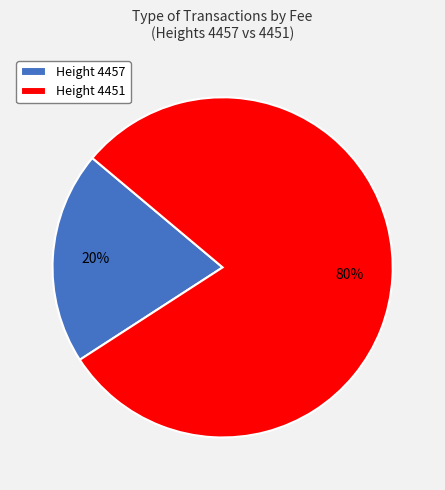

To the nearest percent, what is the average slice percentage?

50%